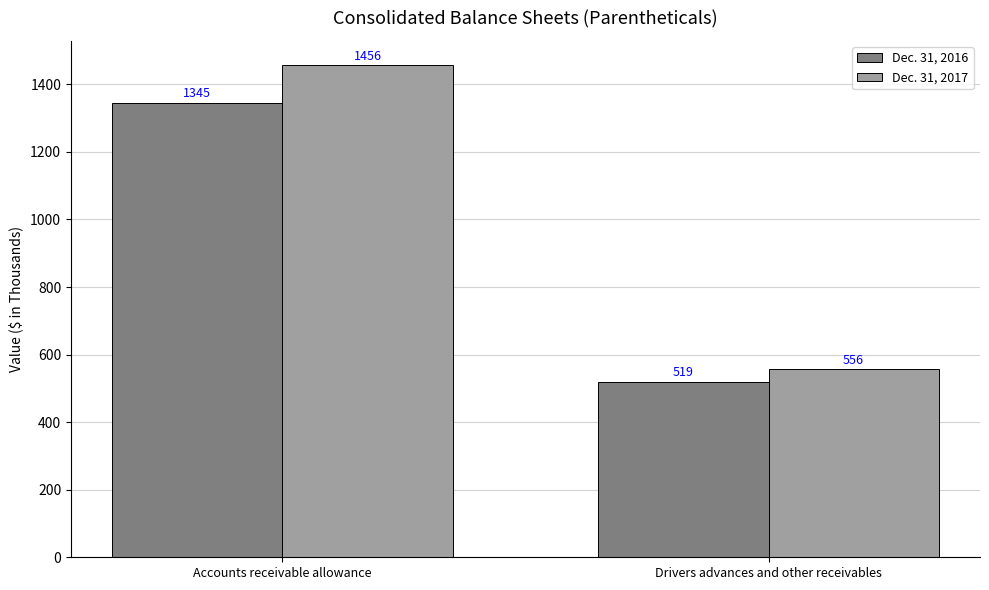

Rank the categories by Dec. 31, 2016 value from lowest to highest.

Drivers advances and other receivables, Accounts receivable allowance